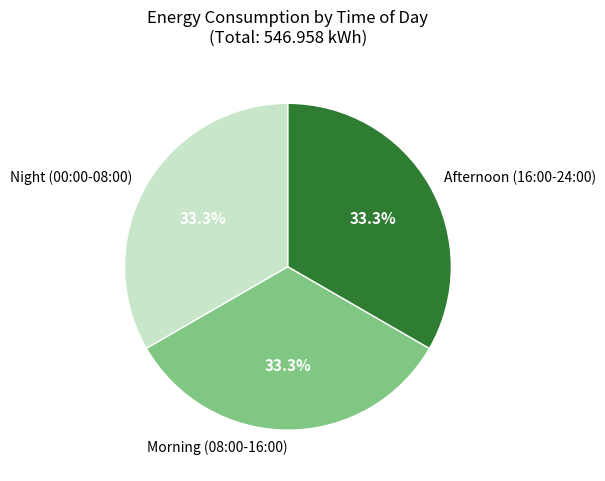

What is the ratio of the value at Morning (08:00-16:00) to the value at Afternoon (16:00-24:00)?

1.0